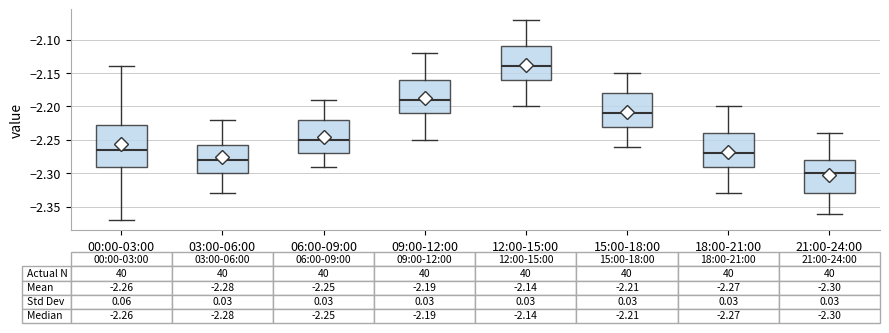

Which box's median line is the highest?

12:00-15:00